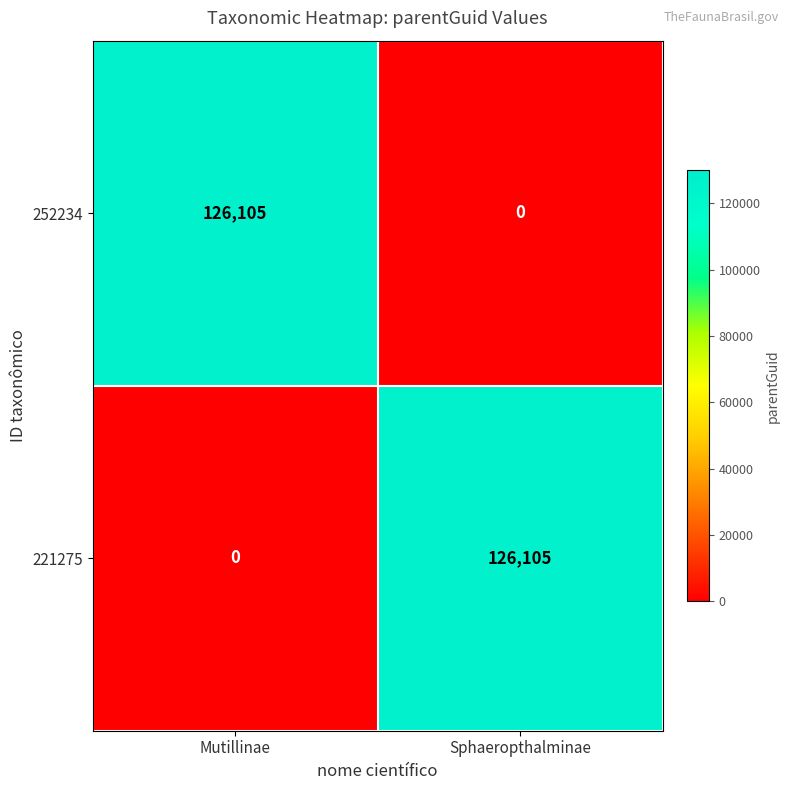

At how many categories does at least one series exceed 125652?

2